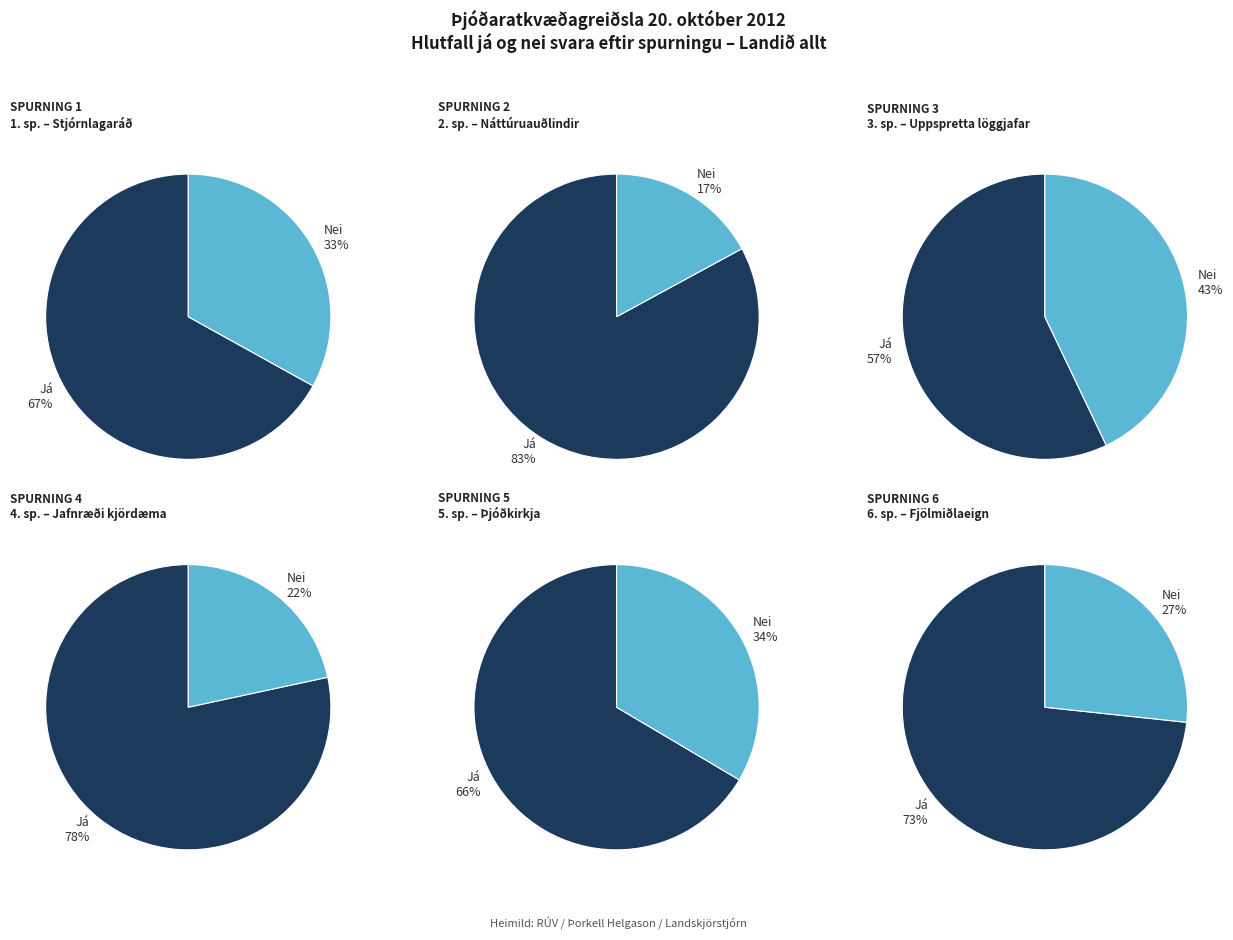

Which series has the largest range (max minus min)?

Nei